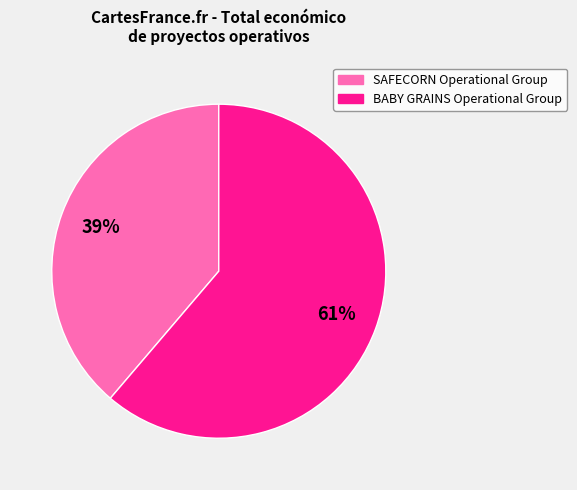

Does BABY GRAINS Operational Group account for over 50% of the chart?

Yes